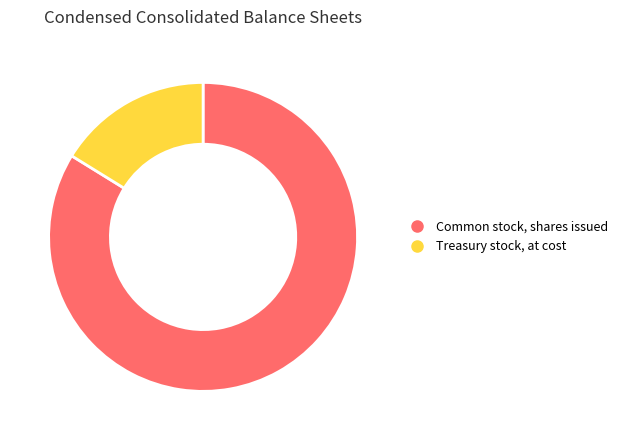

Rank the categories by value from highest to lowest.

Common stock, shares issued, Treasury stock, at cost